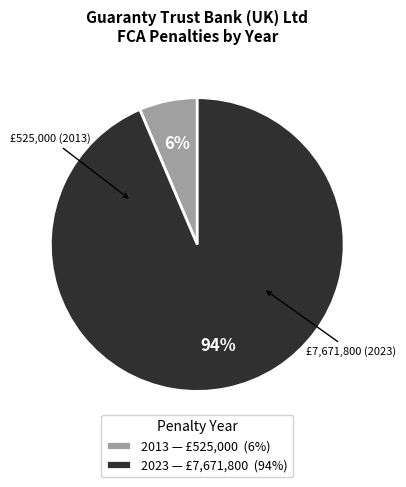

What is the smallest slice in the pie chart?

2013 — £525,000 (6%)